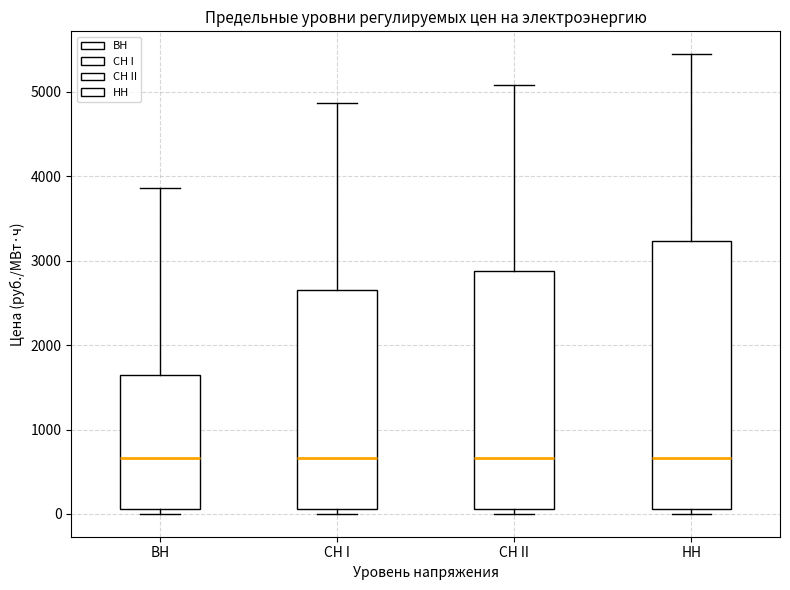

Reading left to right, read every box against the y-axis: the position of its median line, the range the box covers, and the ends of its whiskers. The values are not printed on the chart, so give them approximately, as read against the axis.

ВН: median 700, box 100 to 1700, whiskers 0 to 3900
СН I: median 700, box 100 to 2700, whiskers 0 to 4900
СН II: median 700, box 100 to 2900, whiskers 0 to 5100
НН: median 700, box 100 to 3200, whiskers 0 to 5400